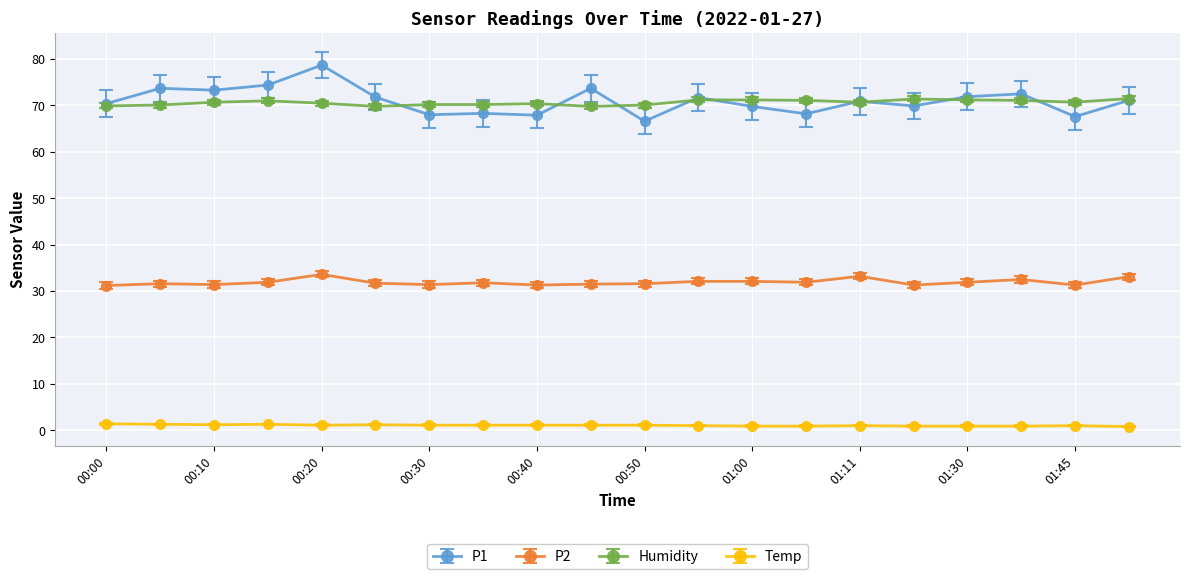

What is the maximum value for P2?

33.6